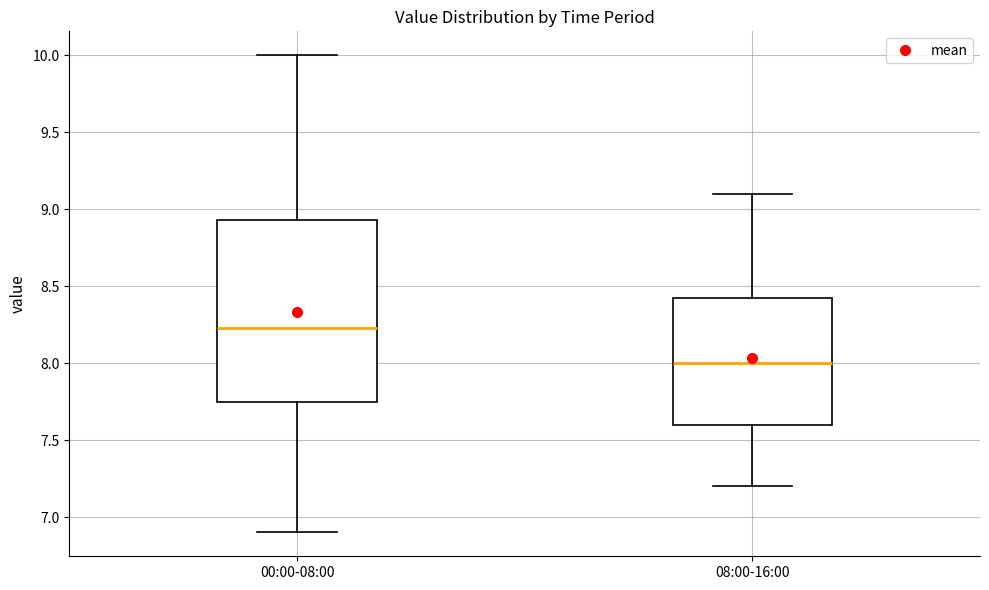

Which box has the highest median line?

00:00-08:00